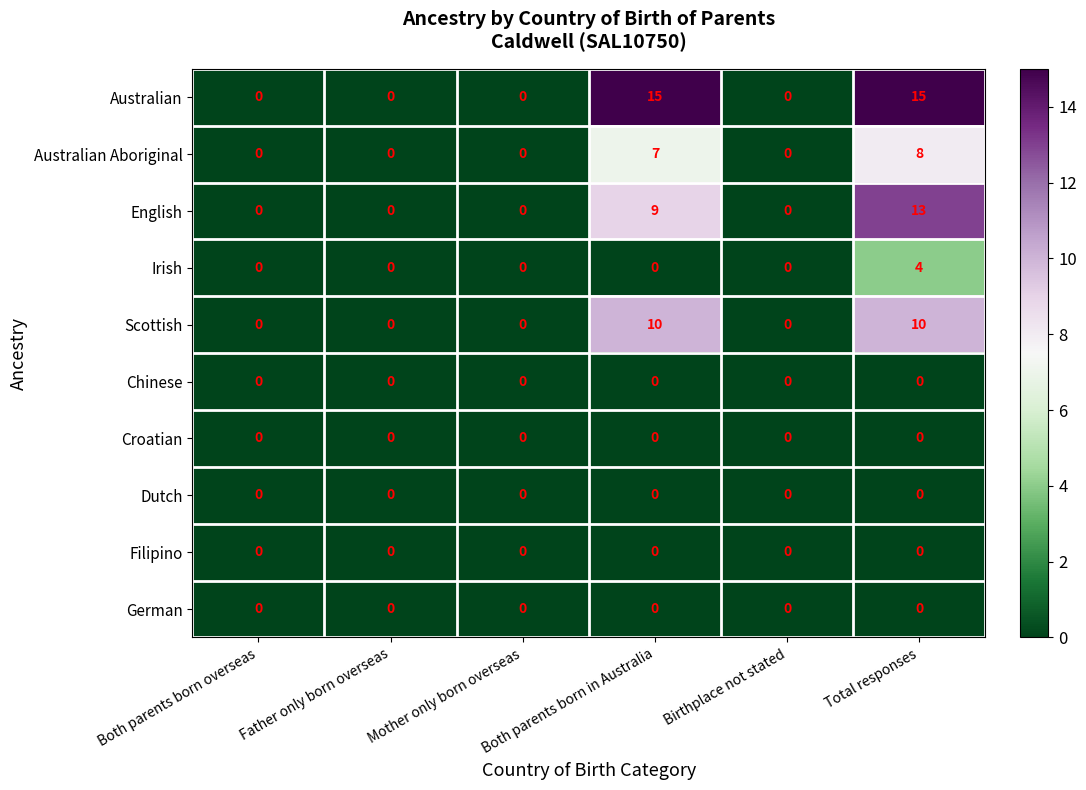

What is the approximate value of Scottish at Total responses?

10